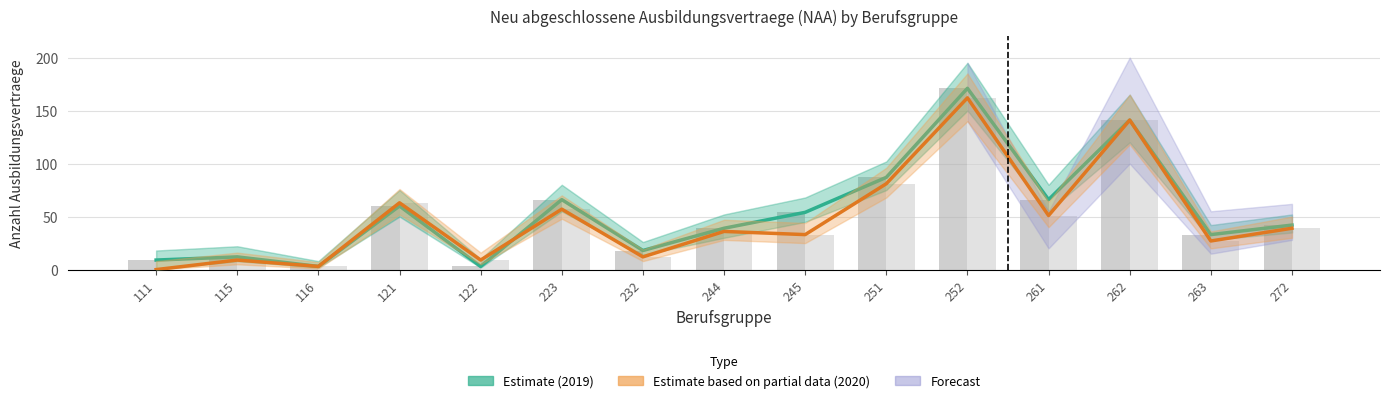

What is the difference between the NAA 2019 (Estimate) values at 252 and 232?

153